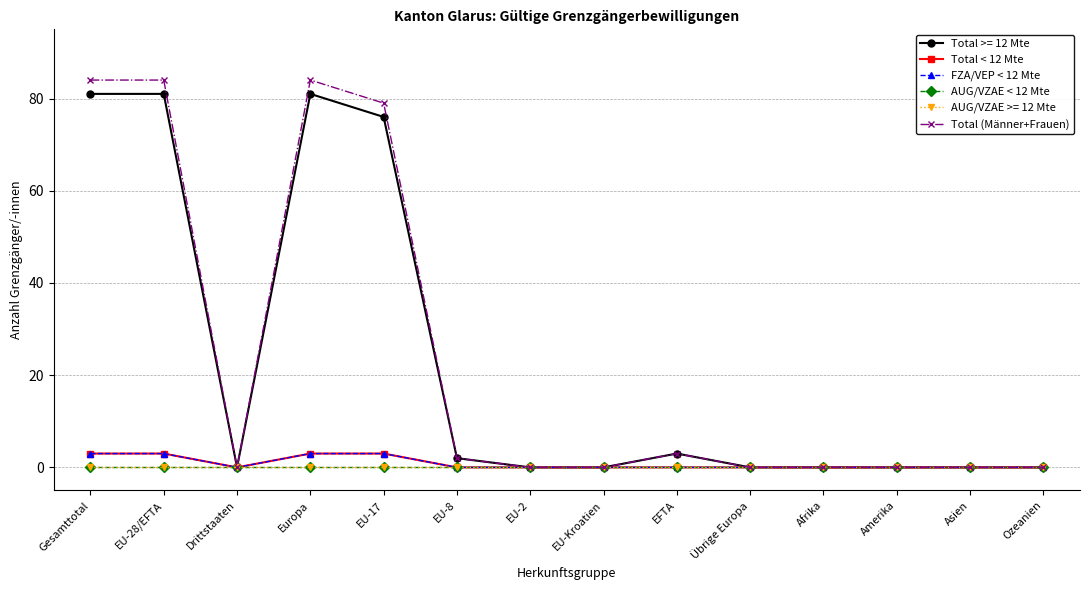

At which category is the sum across all series the highest?

Gesamttotal